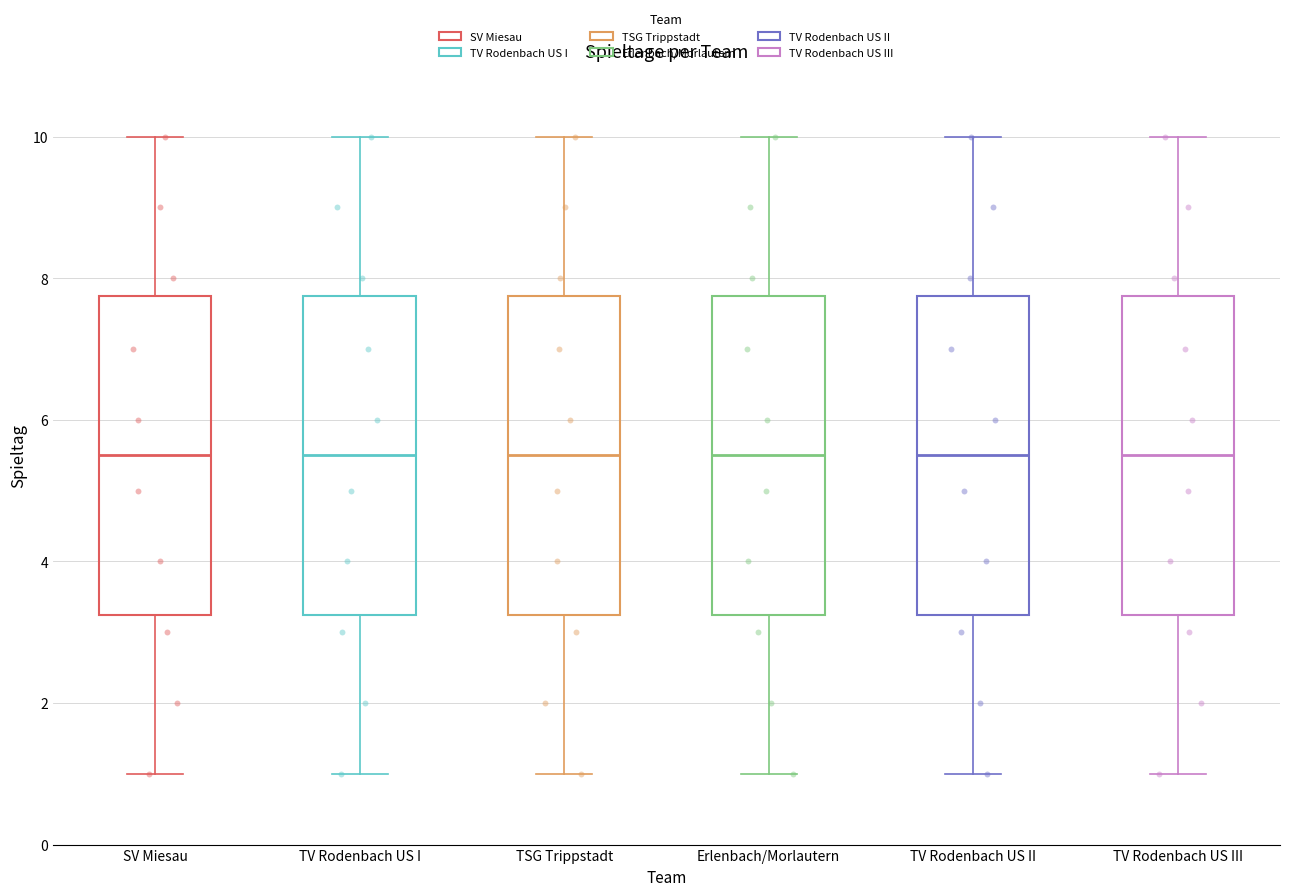

Reading left to right, read every box against the y-axis: the position of its median line, the range the box covers, and the ends of its whiskers. The values are not printed on the chart, so give them approximately, as read against the axis.

SV Miesau: median 5.6, box 3.2 to 7.8, whiskers 1.0 to 10.0
TV Rodenbach US I: median 5.6, box 3.2 to 7.8, whiskers 1.0 to 10.0
TSG Trippstadt: median 5.6, box 3.2 to 7.8, whiskers 1.0 to 10.0
Erlenbach/Morlautern: median 5.6, box 3.2 to 7.8, whiskers 1.0 to 10.0
TV Rodenbach US II: median 5.6, box 3.2 to 7.8, whiskers 1.0 to 10.0
TV Rodenbach US III: median 5.6, box 3.2 to 7.8, whiskers 1.0 to 10.0